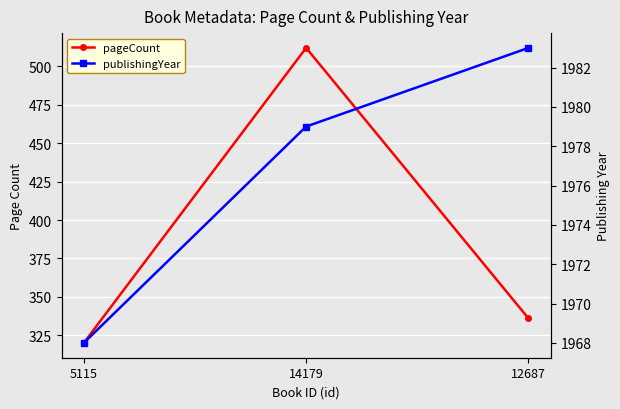

The value of publishingYear at 14179 is 966. True or false?

False